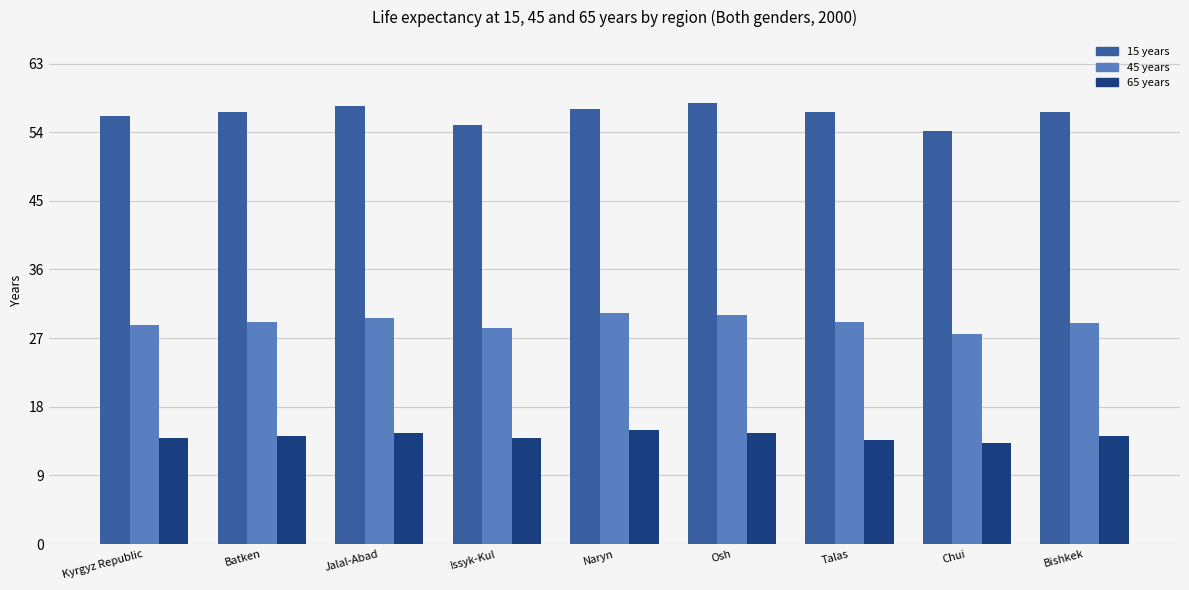

Which series changed the most between Chui and Bishkek?

15 years